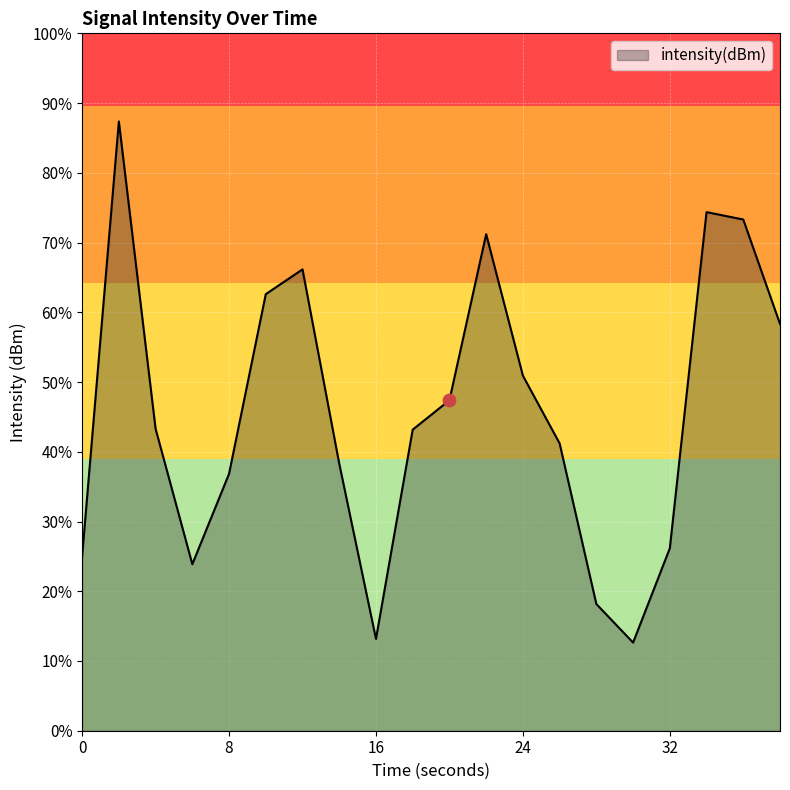

What is the change in value from 0 to 34?

+2.0